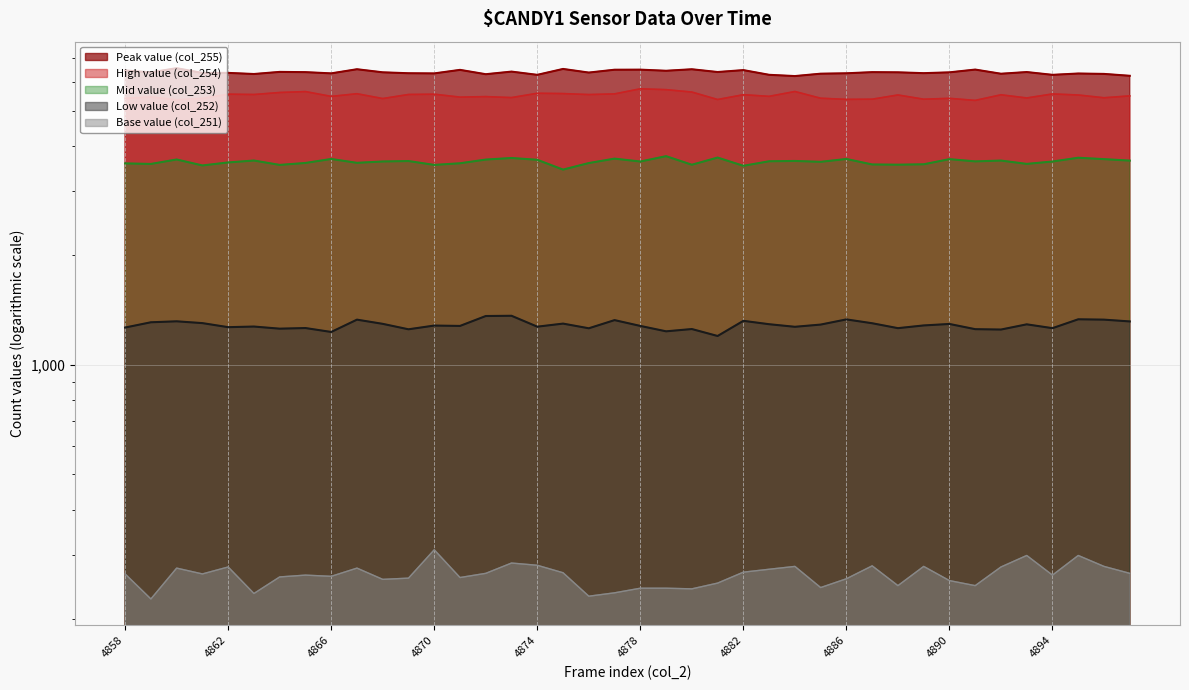

Reading right to left, transcribe all the data shown in this chart.

Peak value (col_255): 6243	6318	6334	6281	6393	6325	6494	6381	6348	6382	6389	6343	6327	6232	6282	6472	6394	6507	6445	6491	6488	6372	6520	6281	6411	6306	6482	6338	6345	6382	6508	6340	6389	6399	6314	6359	6357	6551	6381	6457
High value (col_254): 5497	5432	5528	5565	5425	5535	5342	5412	5383	5529	5383	5377	5416	5652	5481	5538	5372	5632	5718	5749	5567	5543	5578	5589	5438	5472	5454	5556	5546	5405	5573	5479	5649	5616	5545	5557	5411	5363	5459	5413
Mid value (col_253): 3648	3682	3715	3627	3573	3649	3630	3682	3564	3555	3560	3686	3620	3640	3633	3530	3719	3554	3752	3627	3694	3592	3446	3667	3709	3672	3587	3550	3638	3628	3597	3686	3594	3550	3650	3606	3538	3674	3572	3584
Low value (col_252): 1317	1332	1335	1262	1293	1251	1254	1296	1284	1262	1302	1334	1291	1273	1294	1322	1201	1255	1237	1280	1328	1261	1299	1274	1365	1363	1280	1283	1253	1297	1332	1232	1263	1258	1275	1270	1303	1318	1310	1267
Base value (col_251): 267	279	299	264	299	278	247	255	279	247	280	258	244	279	274	269	251	242	243	243	236	231	268	281	285	267	260	310	259	257	276	262	264	261	235	278	266	276	227	266